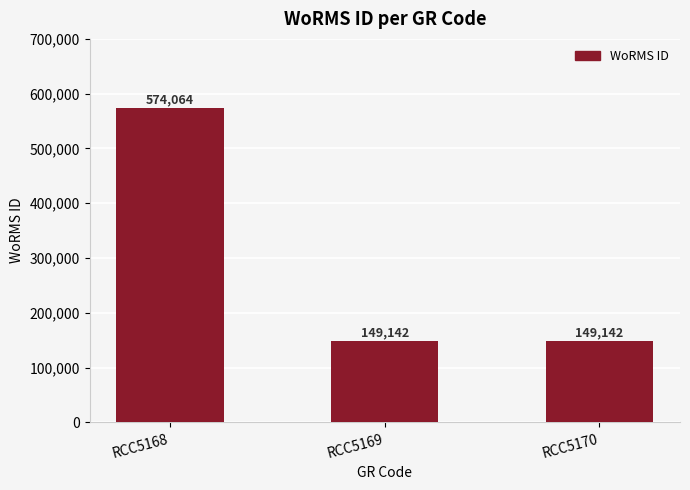

The value at RCC5170 is 149142. True or false?

True